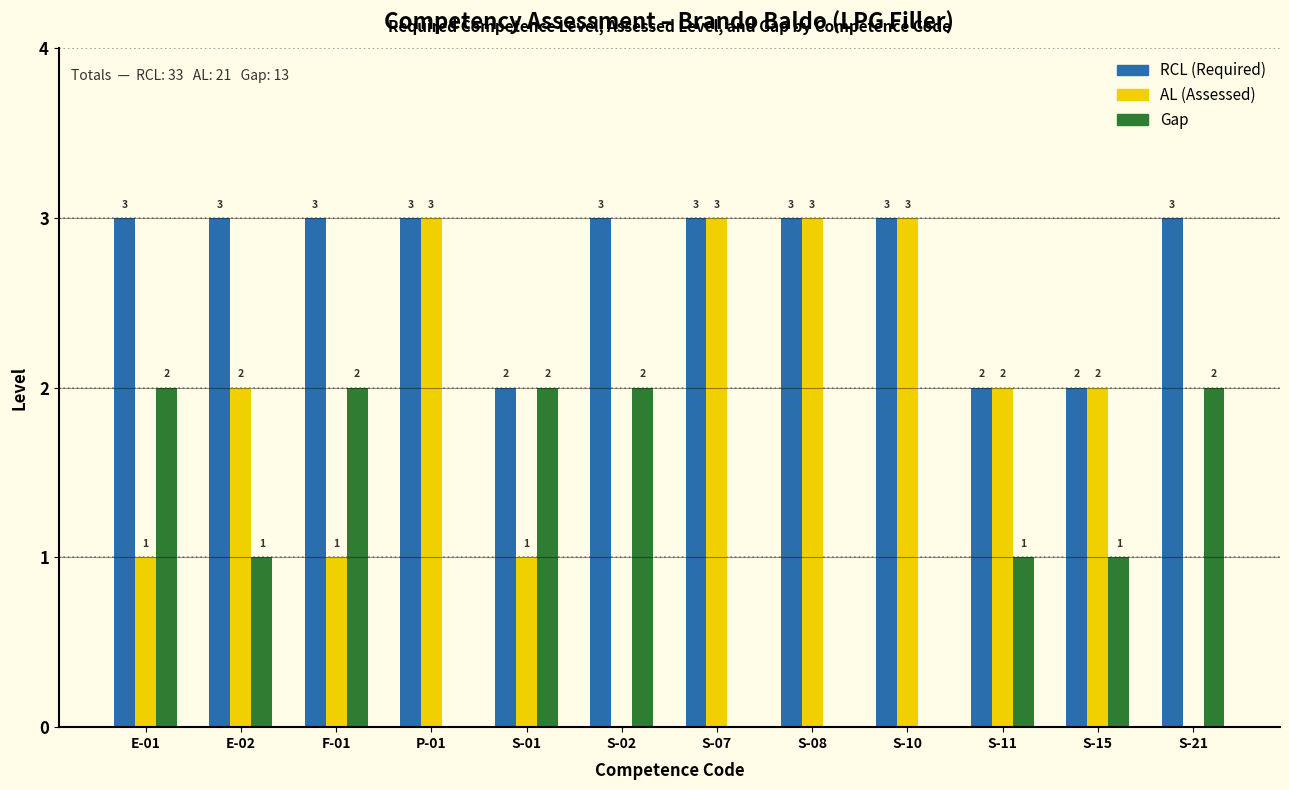

Reading left to right, list all the values displayed in this chart.

RCL: E-01=3	E-02=3	F-01=3	P-01=3	S-01=2	S-02=3	S-07=3	S-08=3	S-10=3	S-11=2	S-15=2	S-21=3
AL: E-01=1	E-02=2	F-01=1	P-01=3	S-01=1	S-02=0	S-07=3	S-08=3	S-10=3	S-11=2	S-15=2	S-21=0
Gap: E-01=2	E-02=1	F-01=2	P-01=0	S-01=2	S-02=2	S-07=0	S-08=0	S-10=0	S-11=1	S-15=1	S-21=2